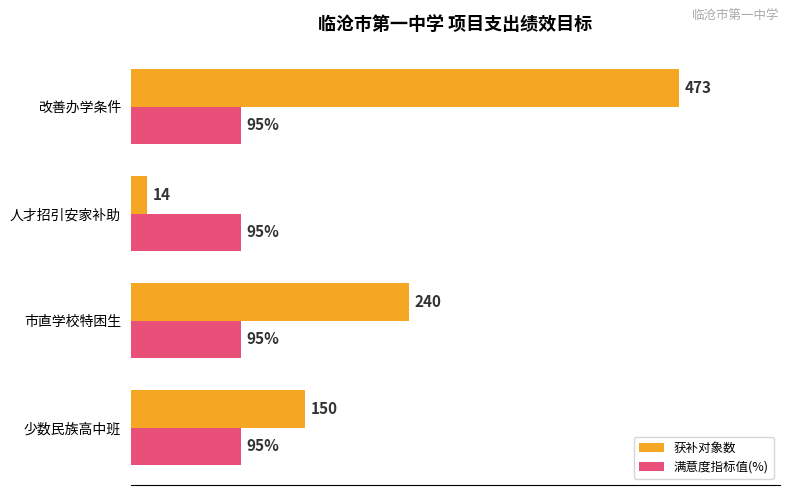

Which series has the largest range (max minus min)?

获补对象数